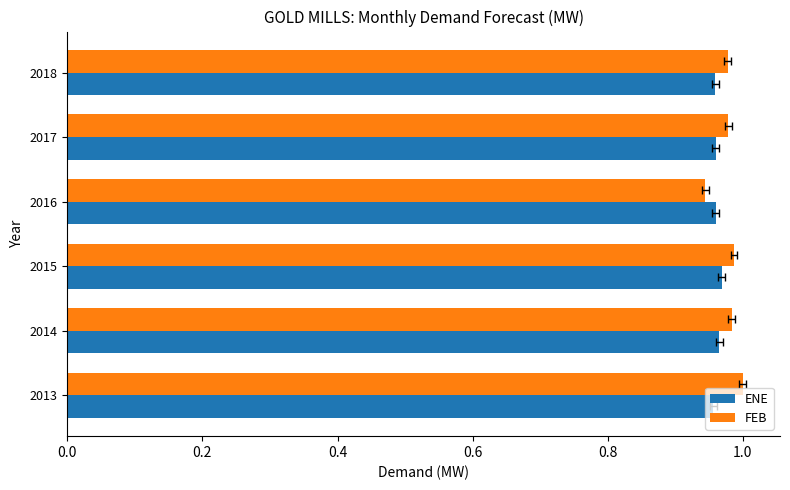

Reading left to right, what are all the values shown in this chart?

ENE: 1.0	1.0	1.0	1.0	1.0	1.0
FEB: 1.0	1.0	1.0	0.9	1.0	1.0